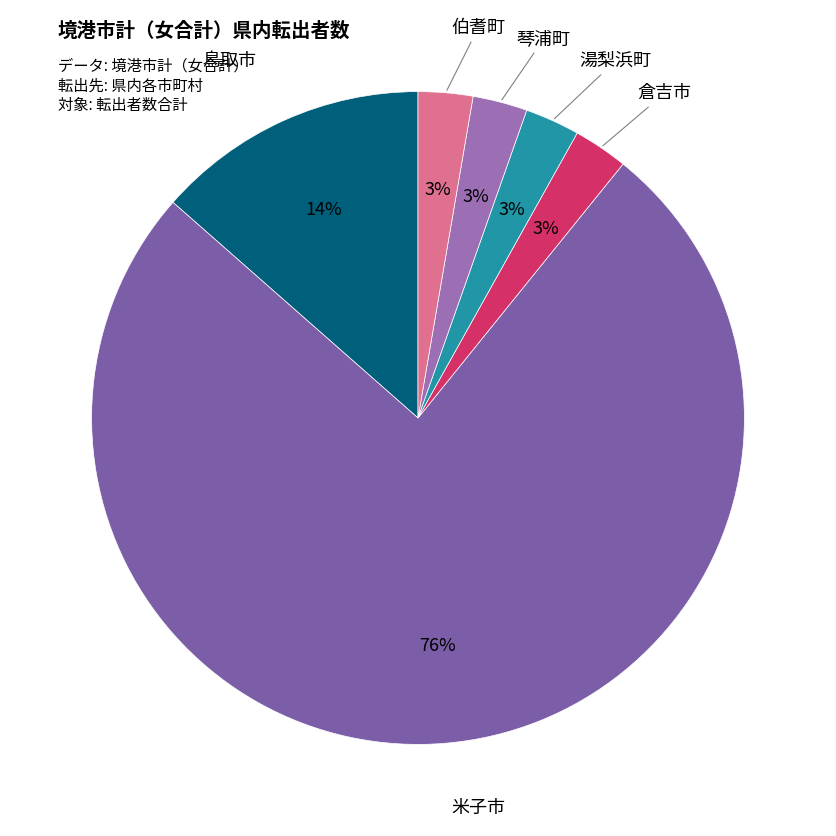

Which category has the smallest portion of the pie?

倉吉市